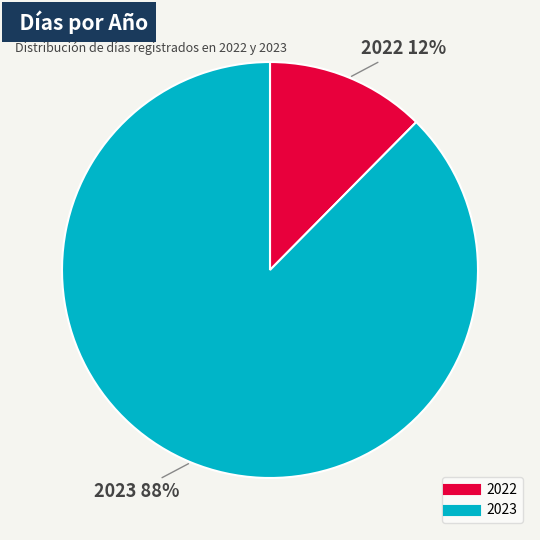

To the nearest percent, what is the combined percentage of 2023 and 2022?

100%